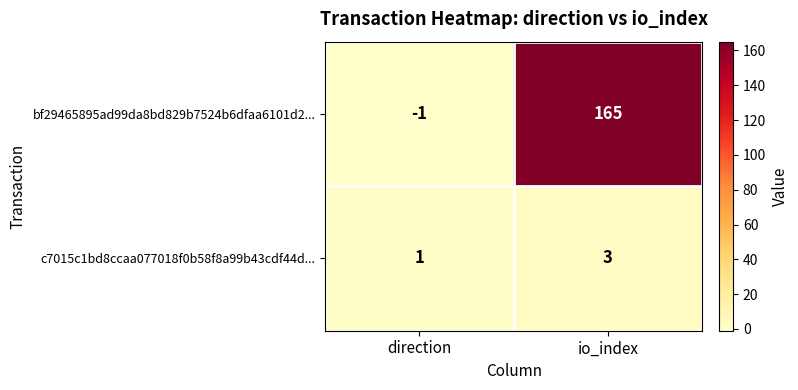

At direction, list the series in order from largest to smallest.

c7015c1bd8ccaa077018f0b58f8a99b43cdf44d..., bf29465895ad99da8bd829b7524b6dfaa6101d2...